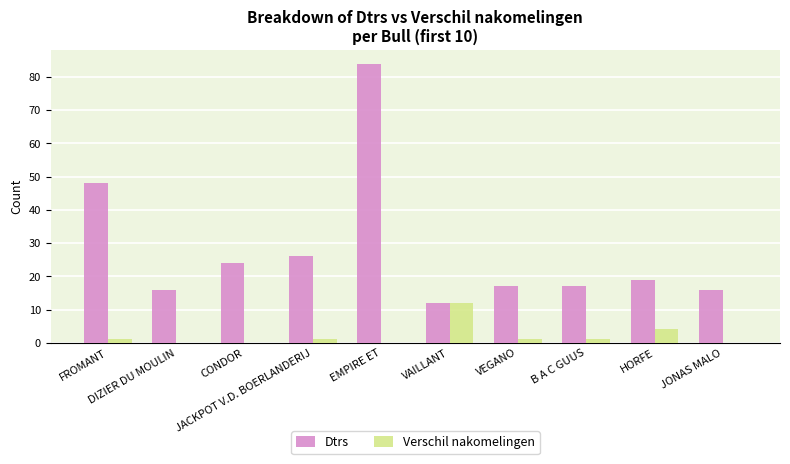

Reading left to right, list all the values displayed in this chart.

Dtrs: 48	16	24	26	84	12	17	17	19	16
Verschil nakomelingen: 1	0	0	1	0	12	1	1	4	0